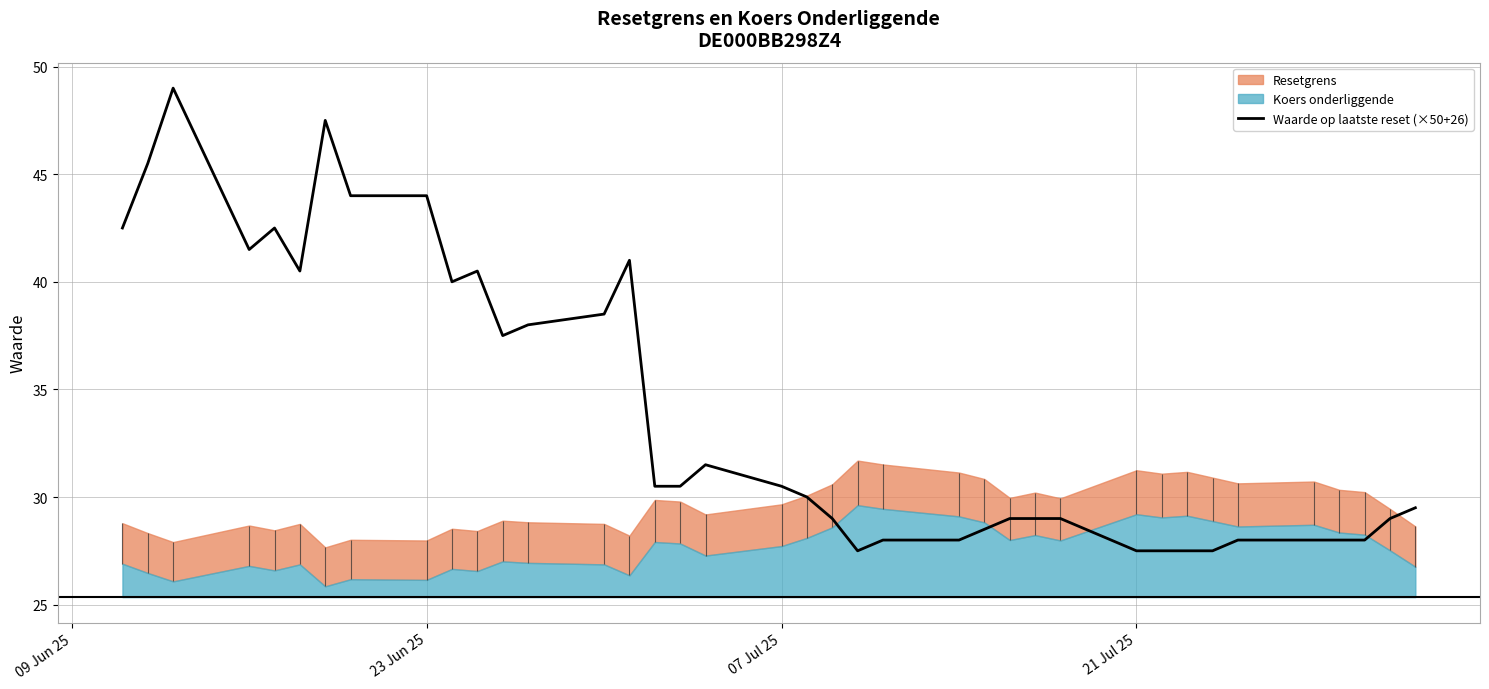

Is it true that Waarde op laatste reset (×50+26) equals 35.9 at 21 Jul 25?

False